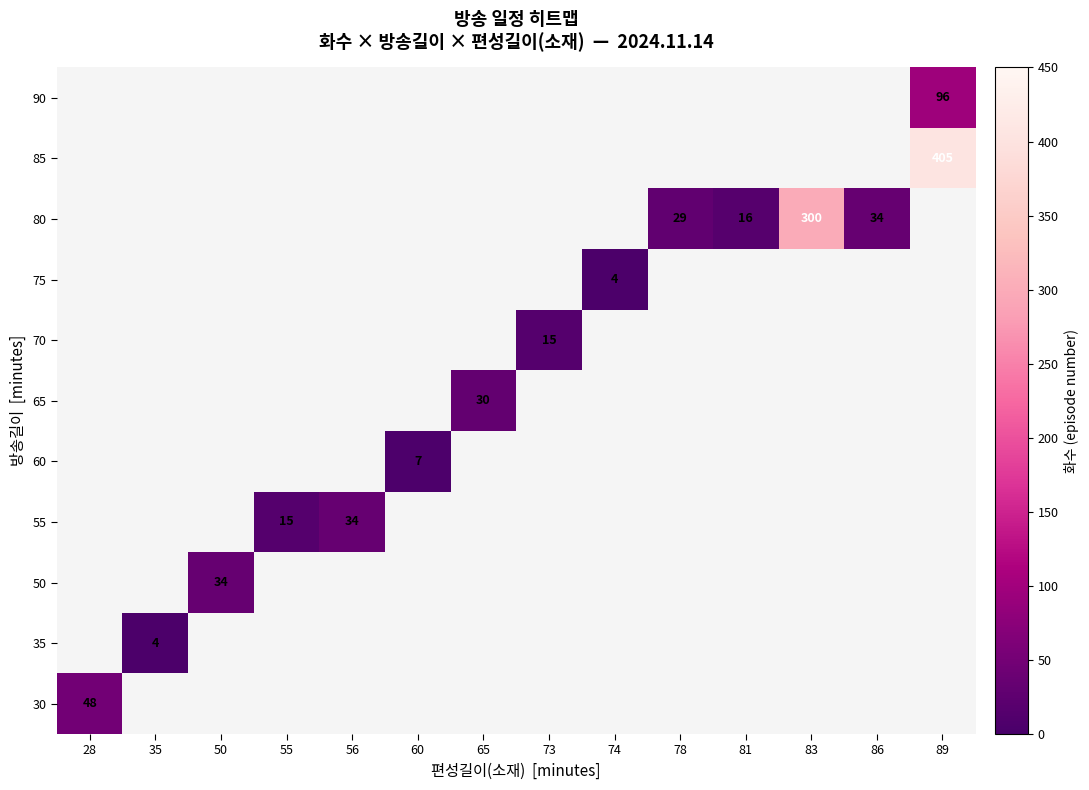

What is the minimum value shown in the chart?

4.0